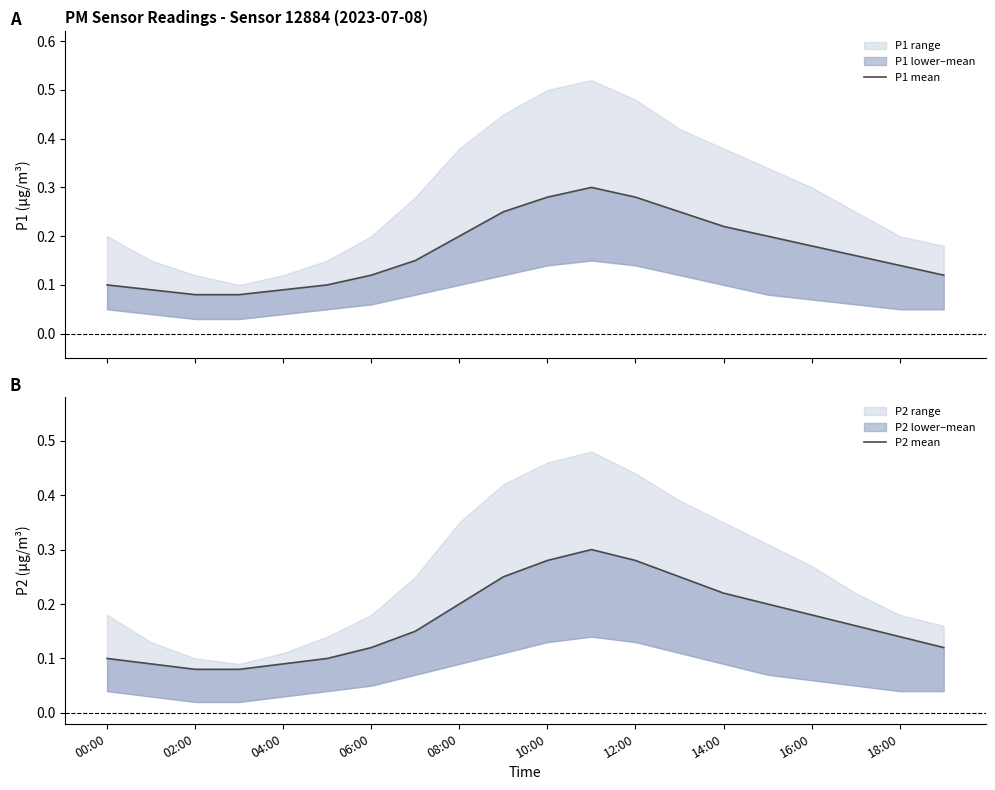

How many data points does each series have?

20